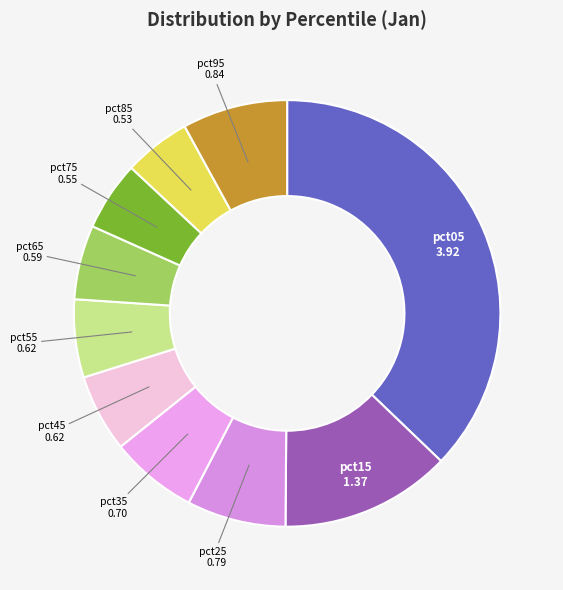

True or false: pct05 accounts for 43% of the total.

False